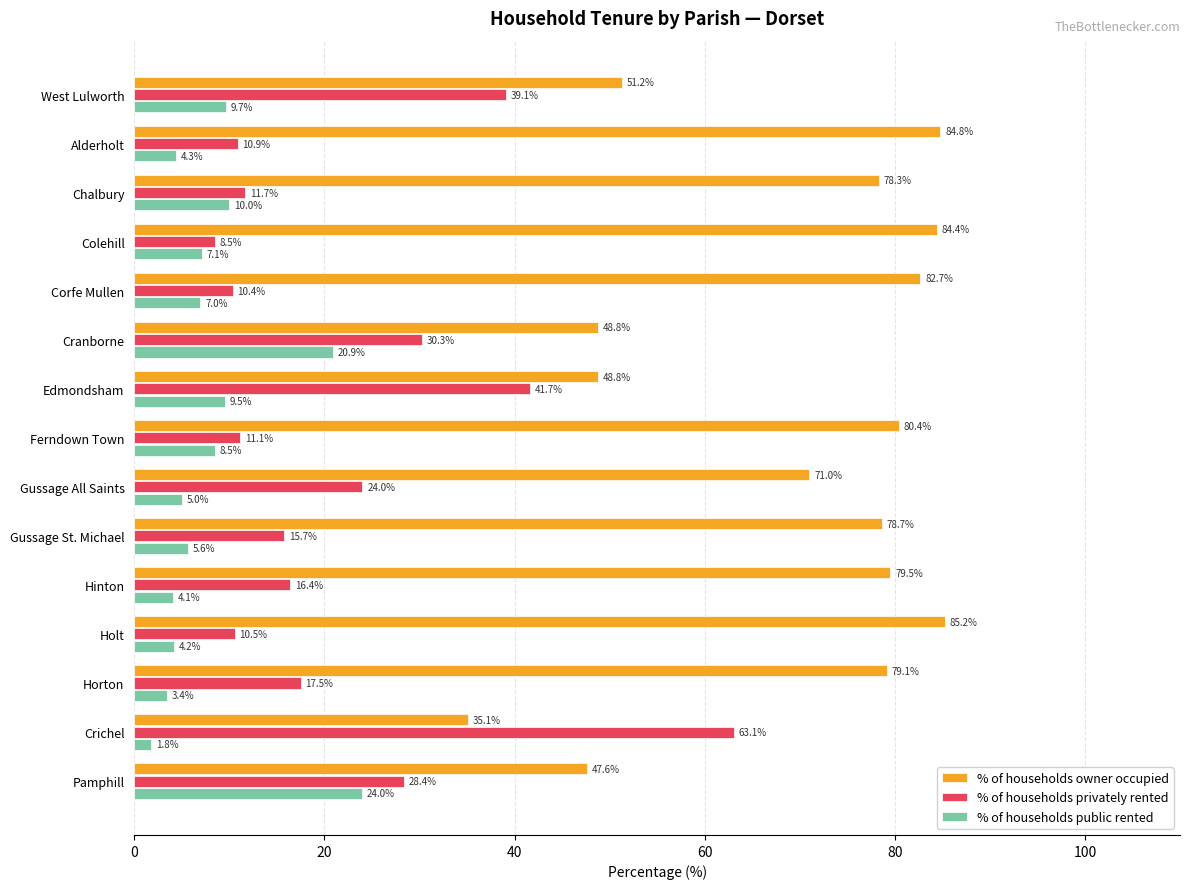

What is the total value across all series at Gussage All Saints?

100.0